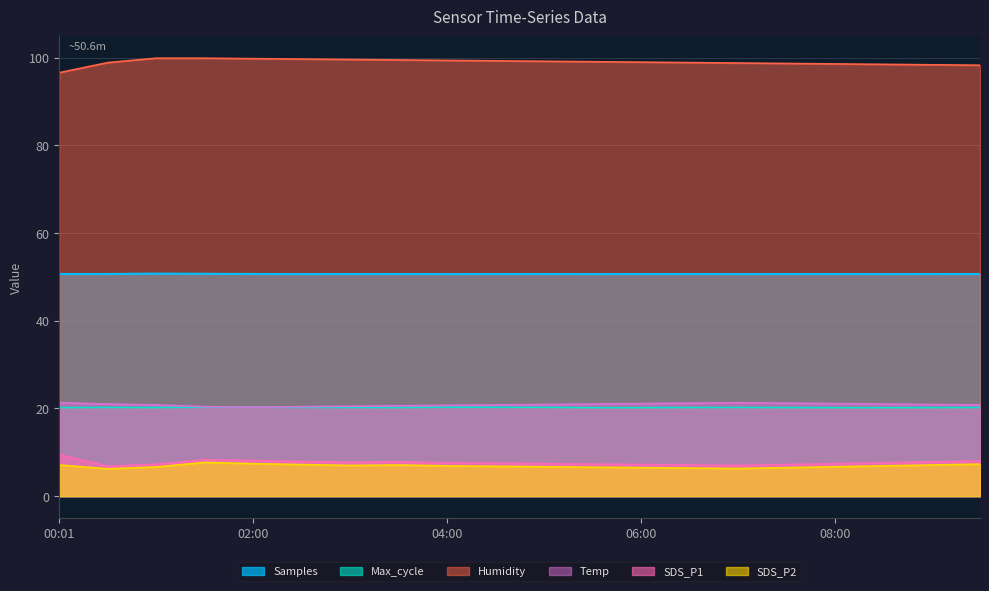

What is the label of the 16th point from the left?

07:30